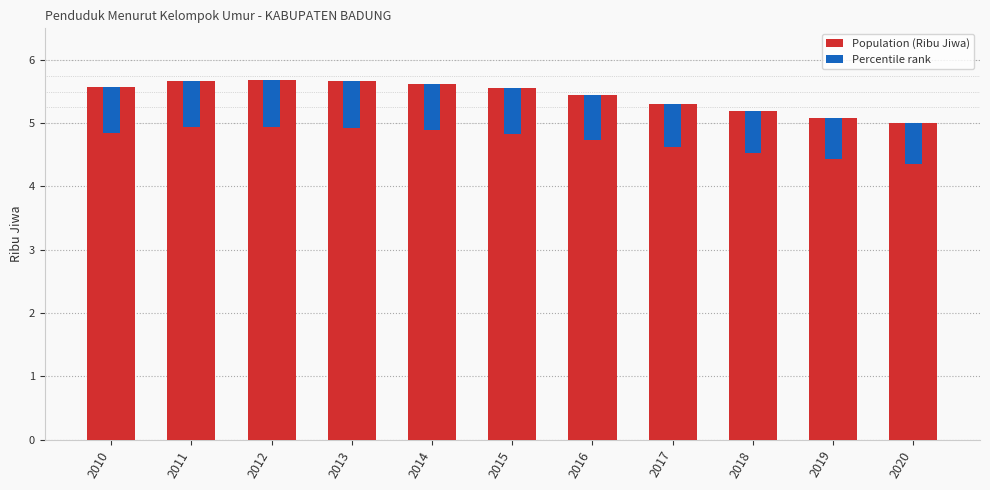

What is the approximate value of Population (Ribu Jiwa) at 2019?

5.1